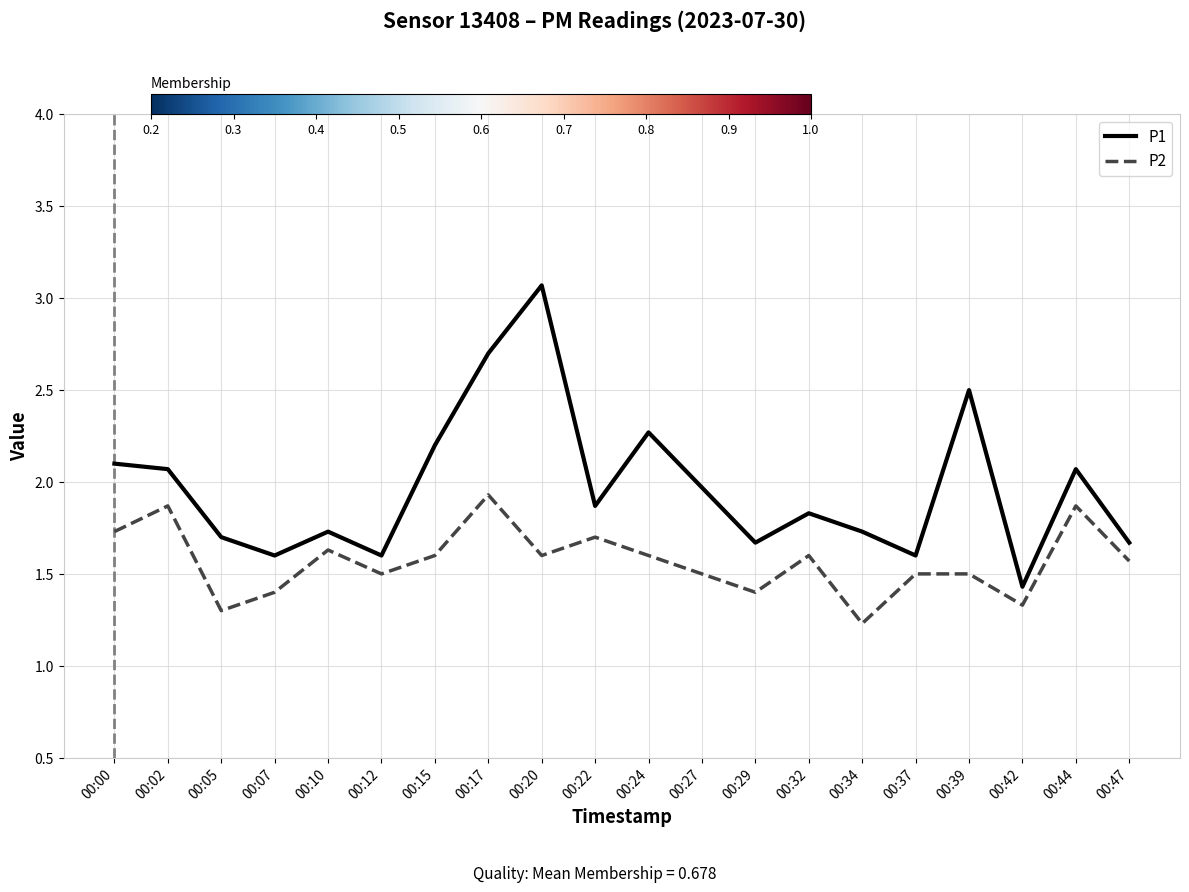

Is the value of P2 at 00:15 greater than the value of P1 at 00:27?

No